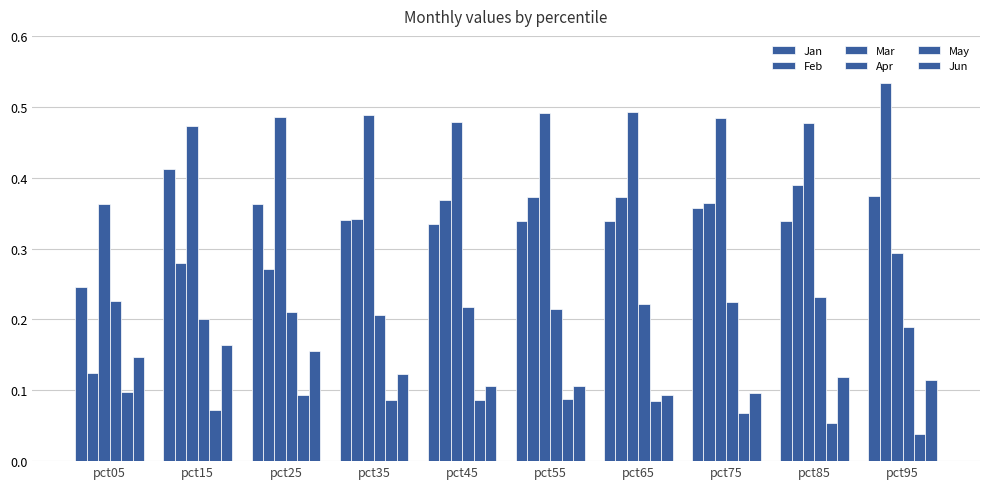

Which has a higher value, pct15 or pct65?

pct15